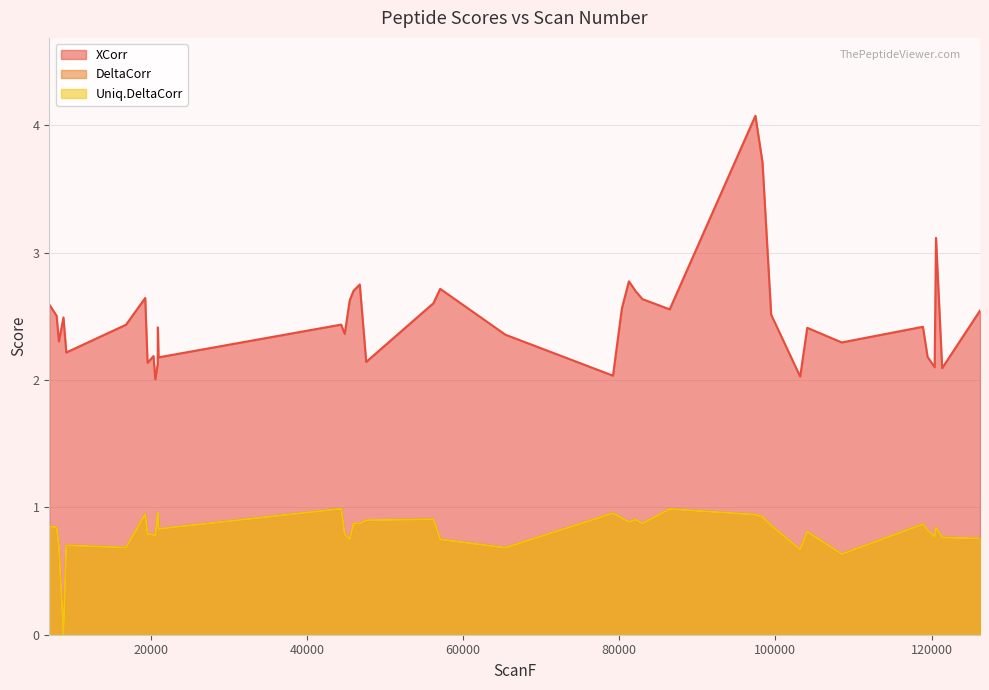

What are all the series names shown in the legend?

XCorr, DeltaCorr, Uniq.DeltaCorr